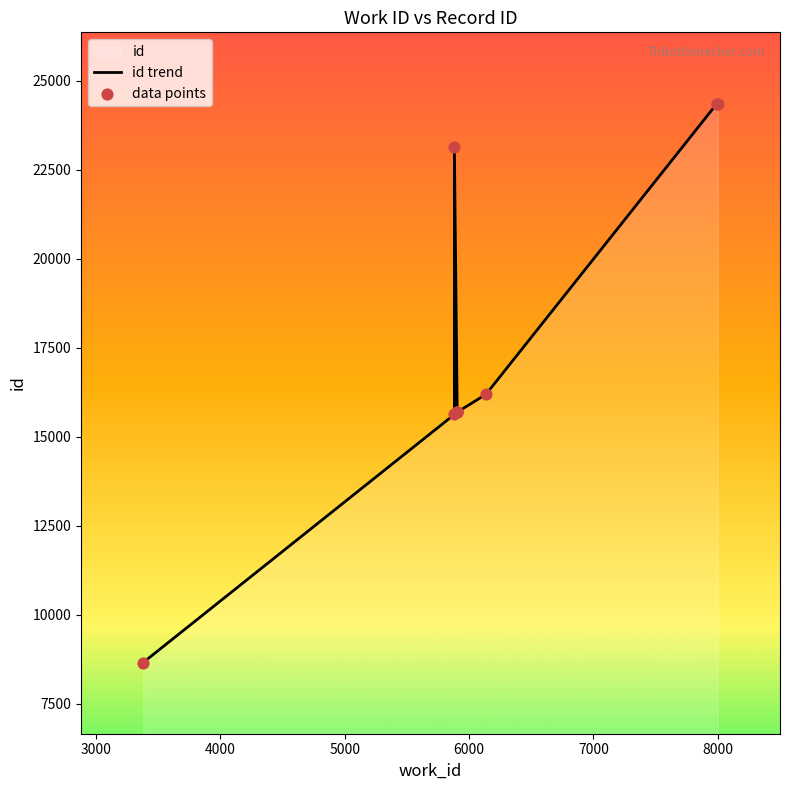

Which series contains the lowest Y value?

id trend